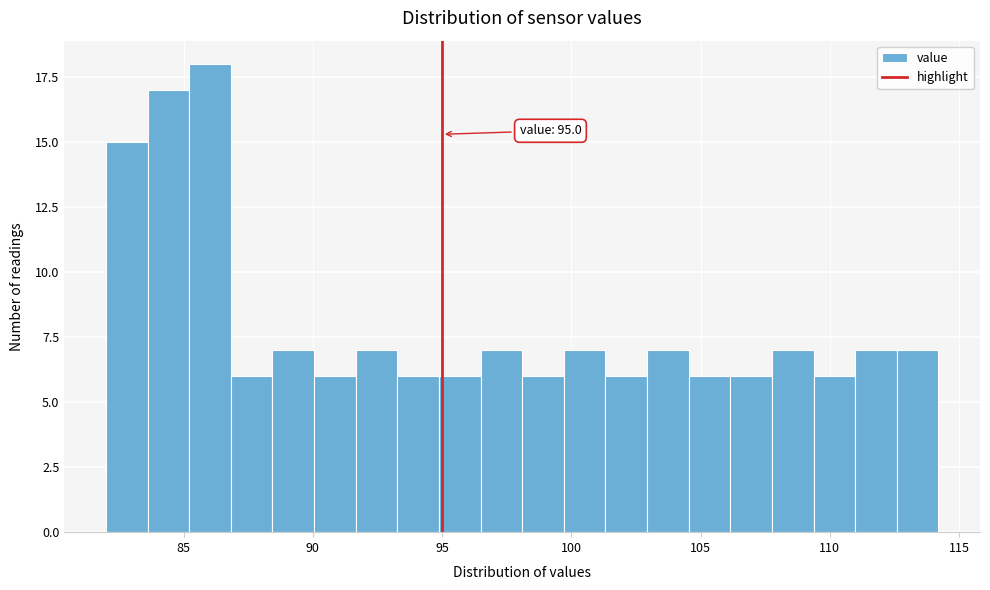

Read against the x-axis, roughly where is the centre of the tallest bar?

86.0